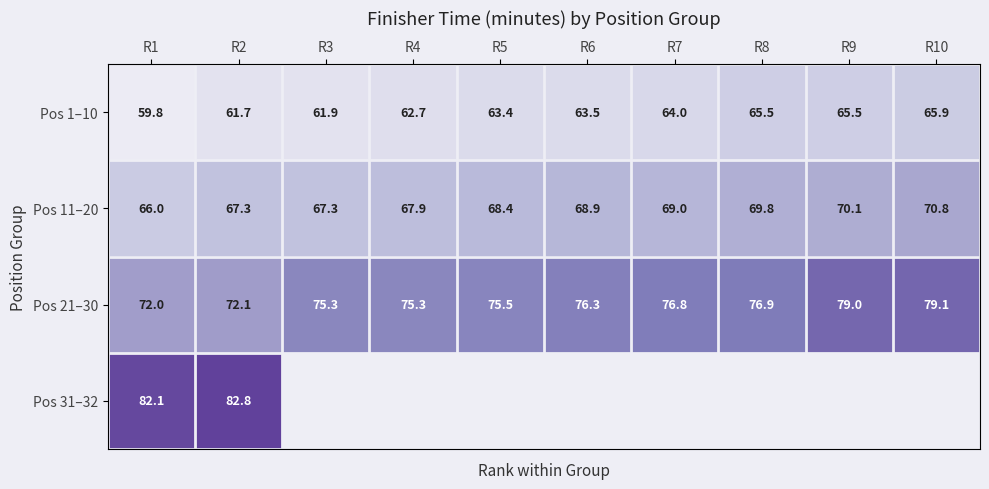

What is the minimum value shown in the chart?

59.8